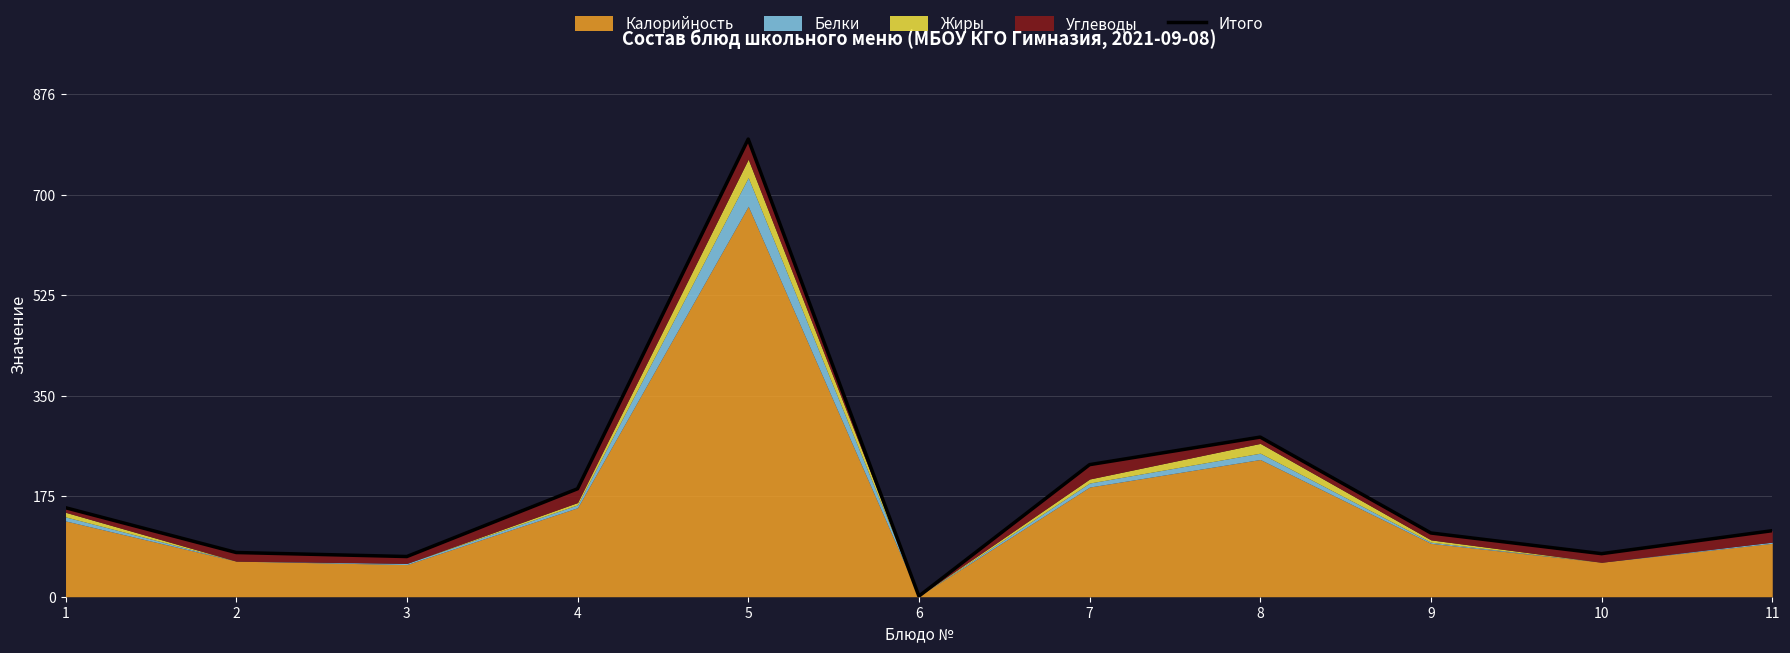

At which label is the value closest to 399?

8